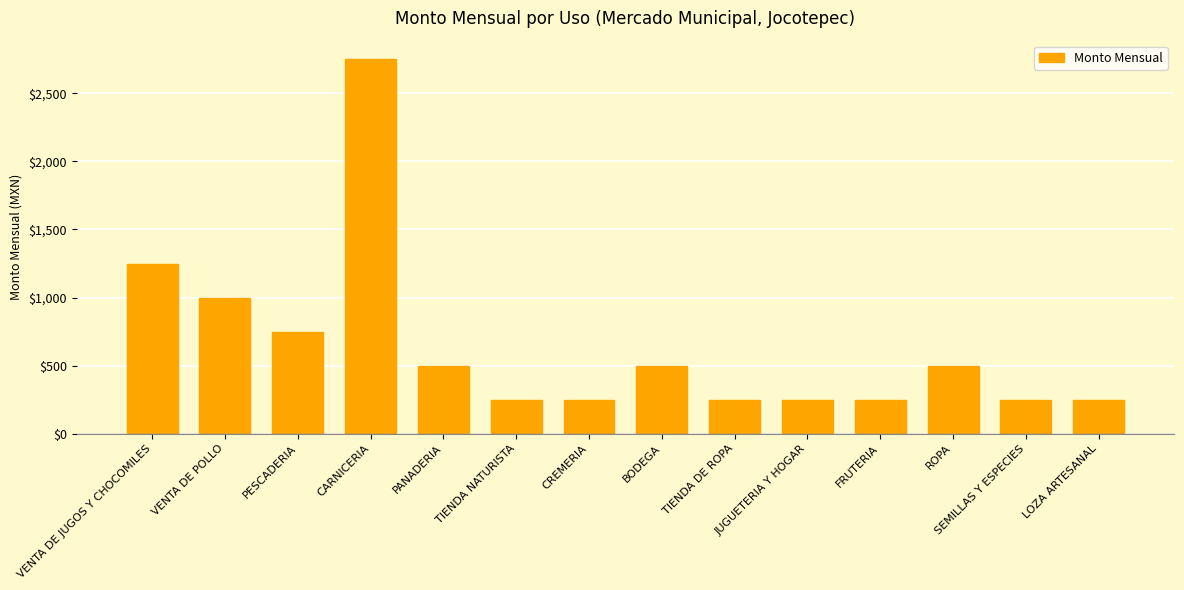

Are the bars grouped side by side (vs. stacked)?

No